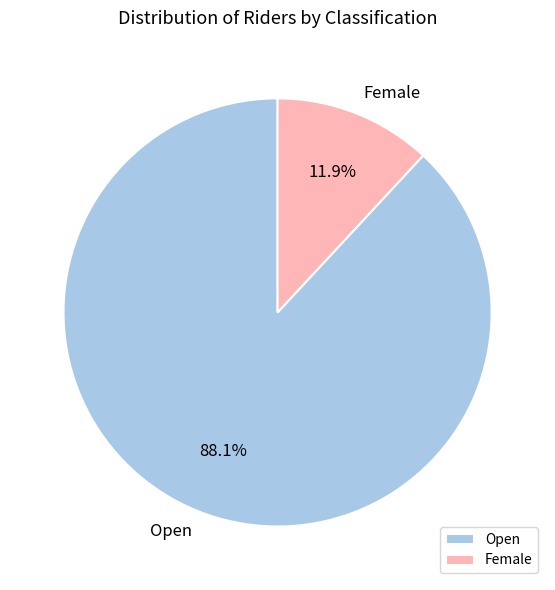

Which slice is the largest?

Open